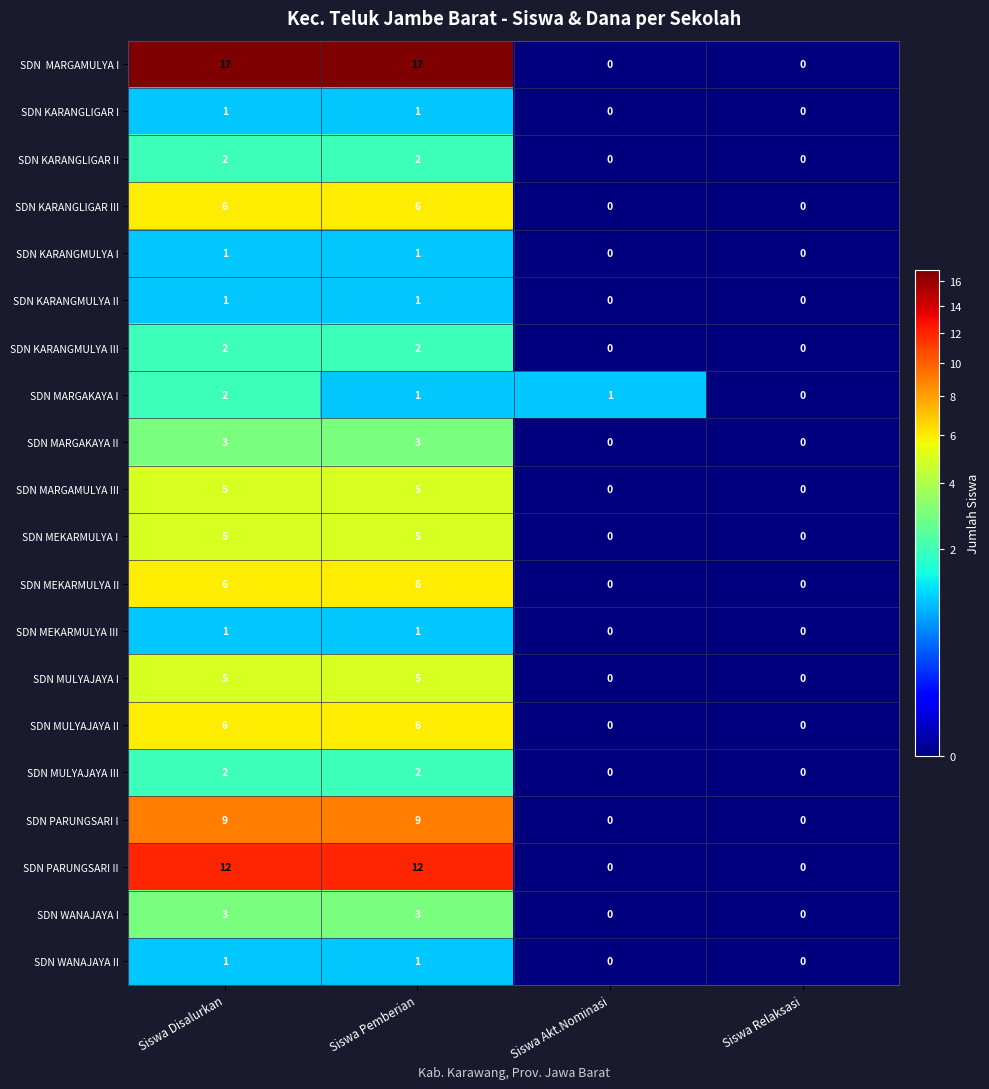

What is the greatest value displayed?

17